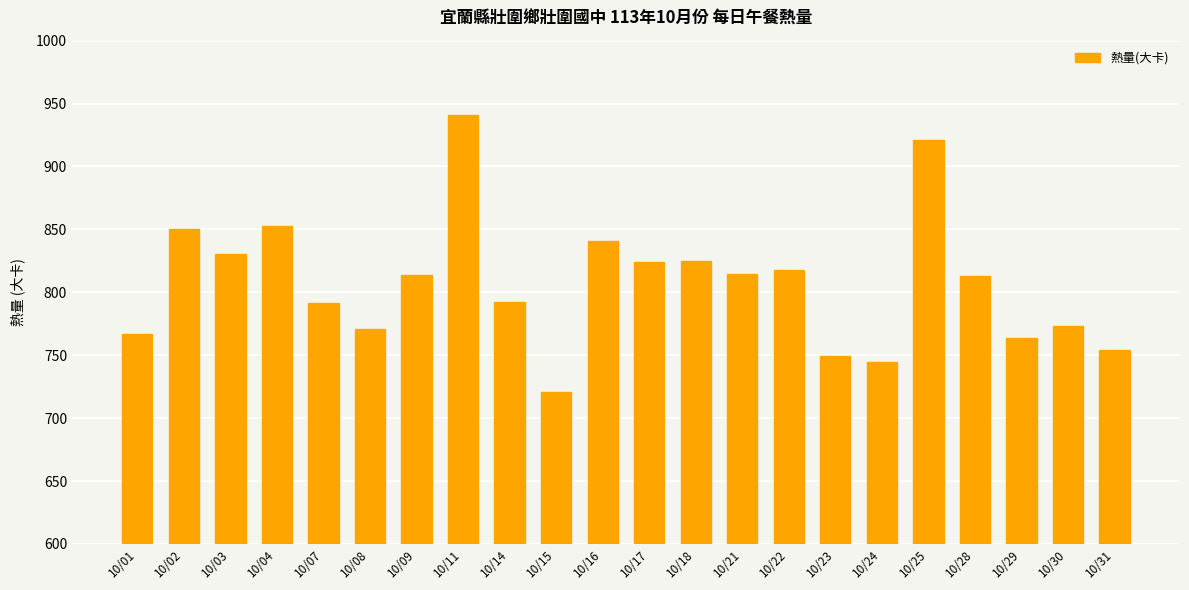

What is the value of the 17th bar from the left?

744.5